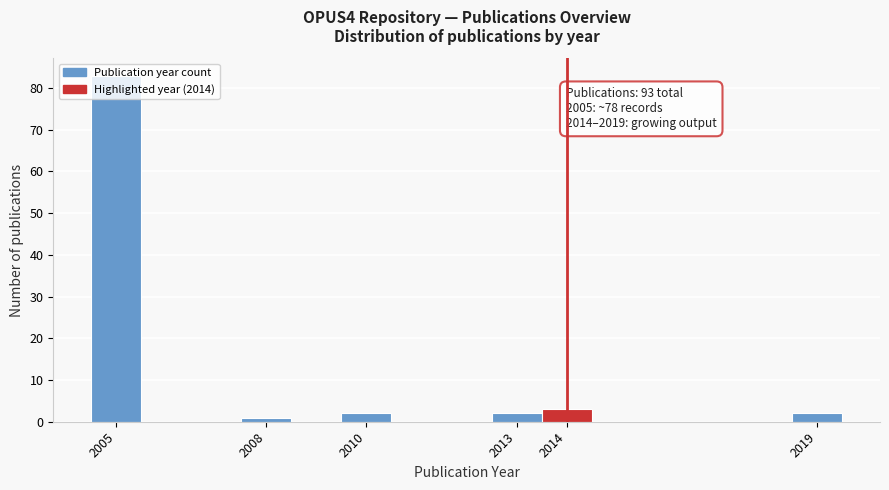

Over which range of the x-axis is the bar tallest?

2004.5 to 2005.5